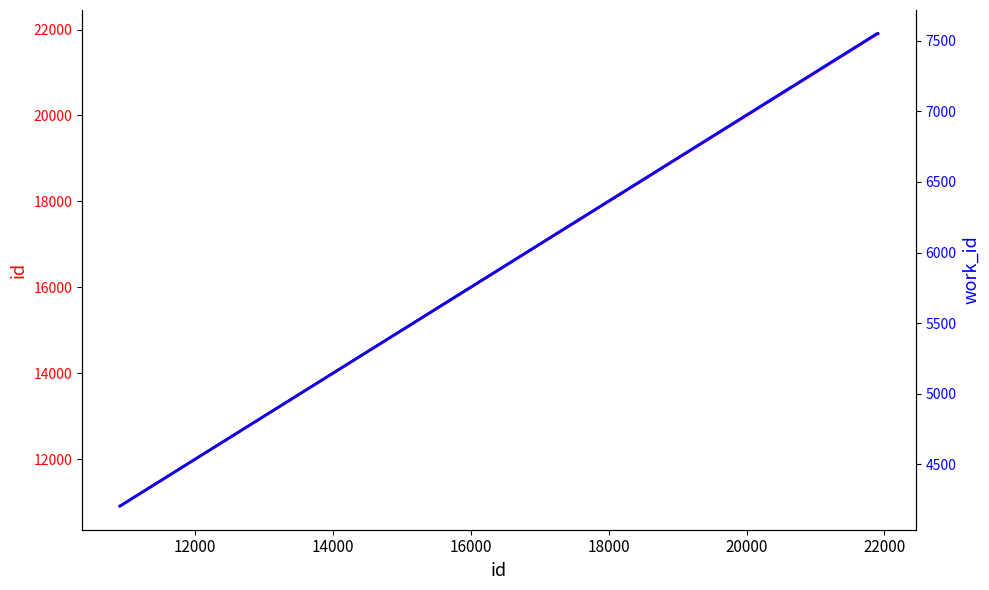

How many data points in id are above 21893?

1